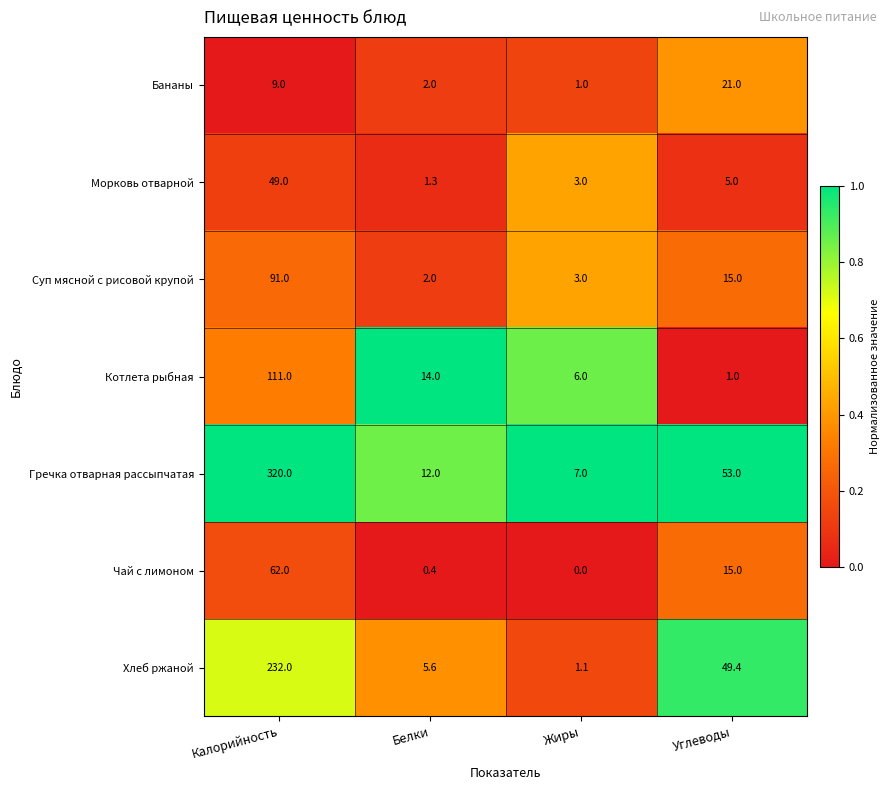

Which series has the largest total across all categories?

Гречка отварная рассыпчатая